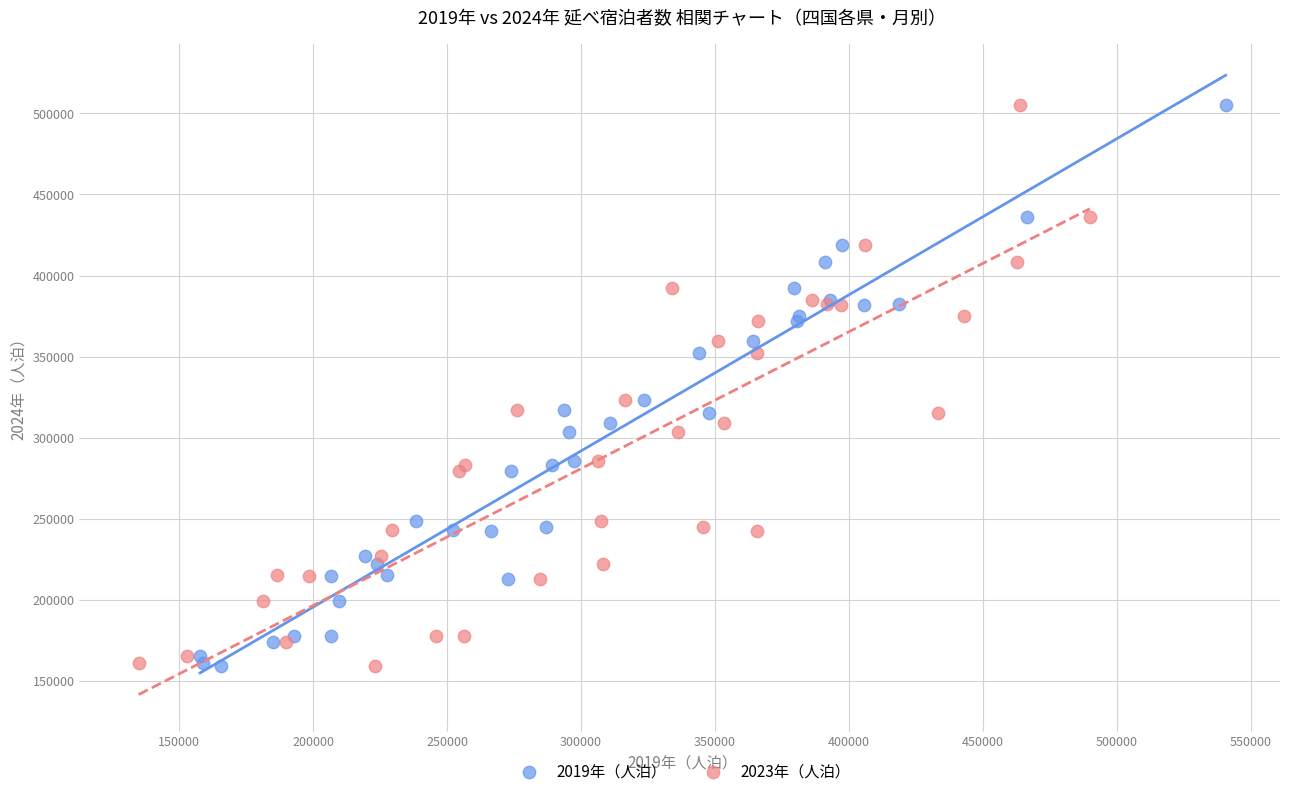

What are all the series names shown in the legend?

2019年（人泊）, 2023年（人泊）